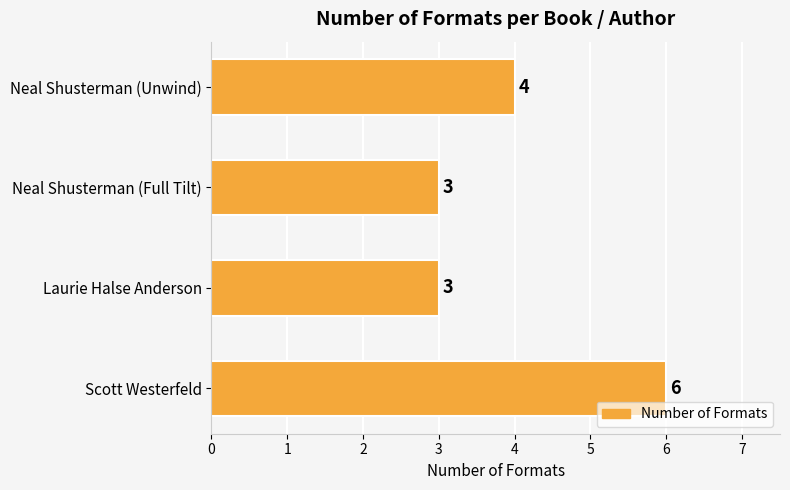

Where is the data nearest to the value 4?

Neal Shusterman (Unwind)